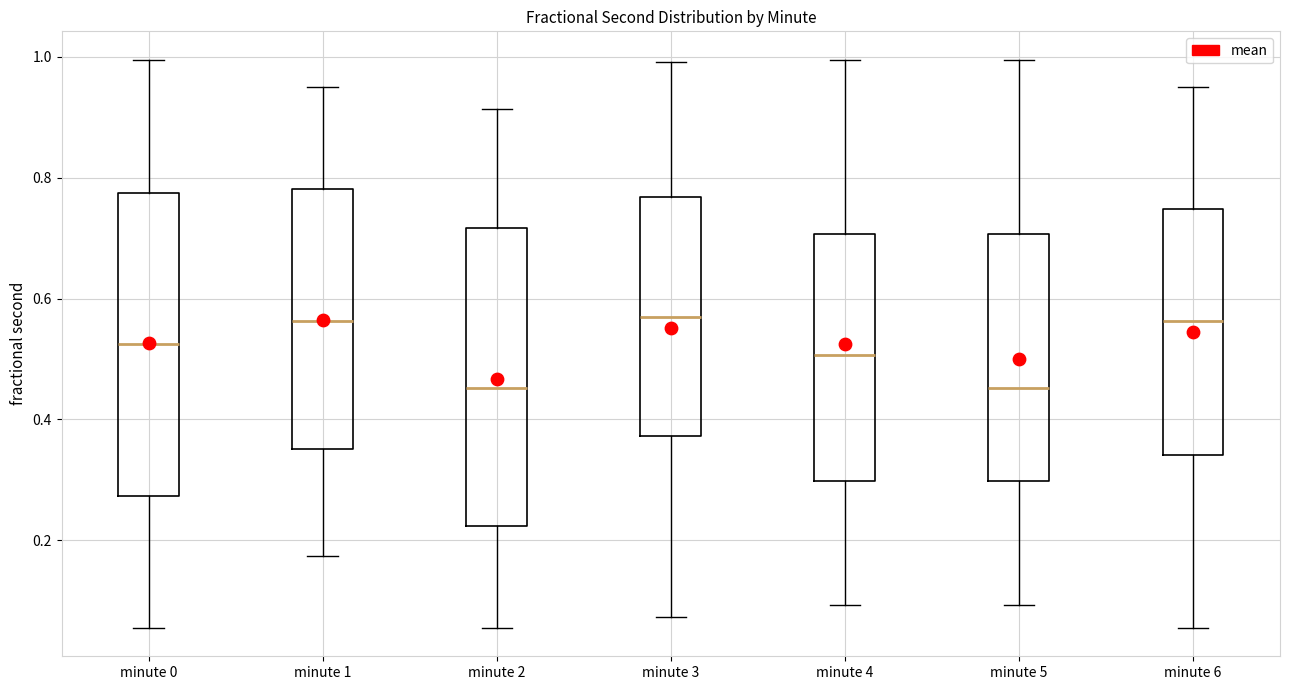

Reading left to right, read every box against the y-axis: the position of its median line, the range the box covers, and the ends of its whiskers. The values are not printed on the chart, so give them approximately, as read against the axis.

minute 0: median 0.52, box 0.28 to 0.78, whiskers 0.06 to 1.00
minute 1: median 0.56, box 0.36 to 0.78, whiskers 0.18 to 0.94
minute 2: median 0.46, box 0.22 to 0.72, whiskers 0.06 to 0.92
minute 3: median 0.56, box 0.38 to 0.76, whiskers 0.08 to 1.00
minute 4: median 0.50, box 0.30 to 0.70, whiskers 0.10 to 1.00
minute 5: median 0.46, box 0.30 to 0.70, whiskers 0.10 to 1.00
minute 6: median 0.56, box 0.34 to 0.74, whiskers 0.06 to 0.94